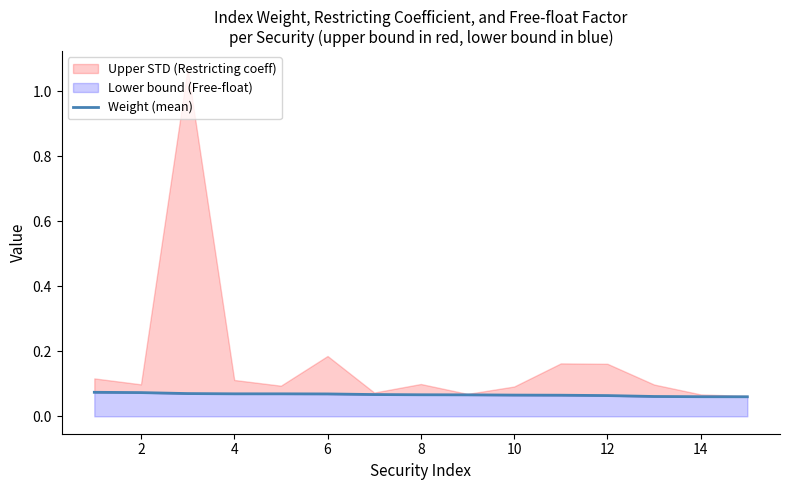

Which category has the lowest value across all series?

14